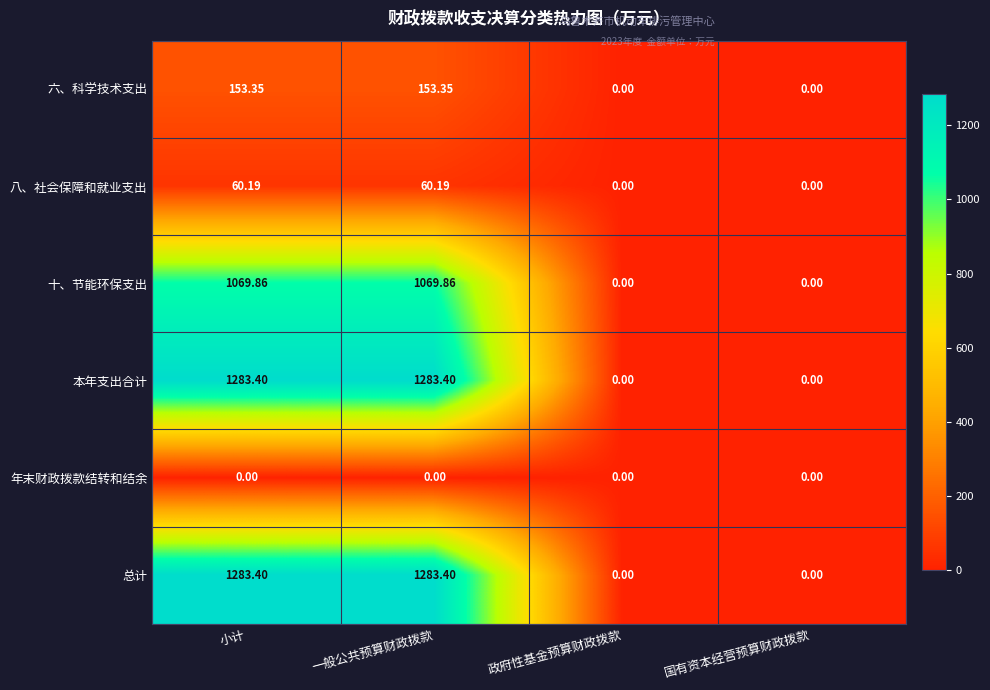

At which label does 本年支出合计 first exceed 1283?

小计